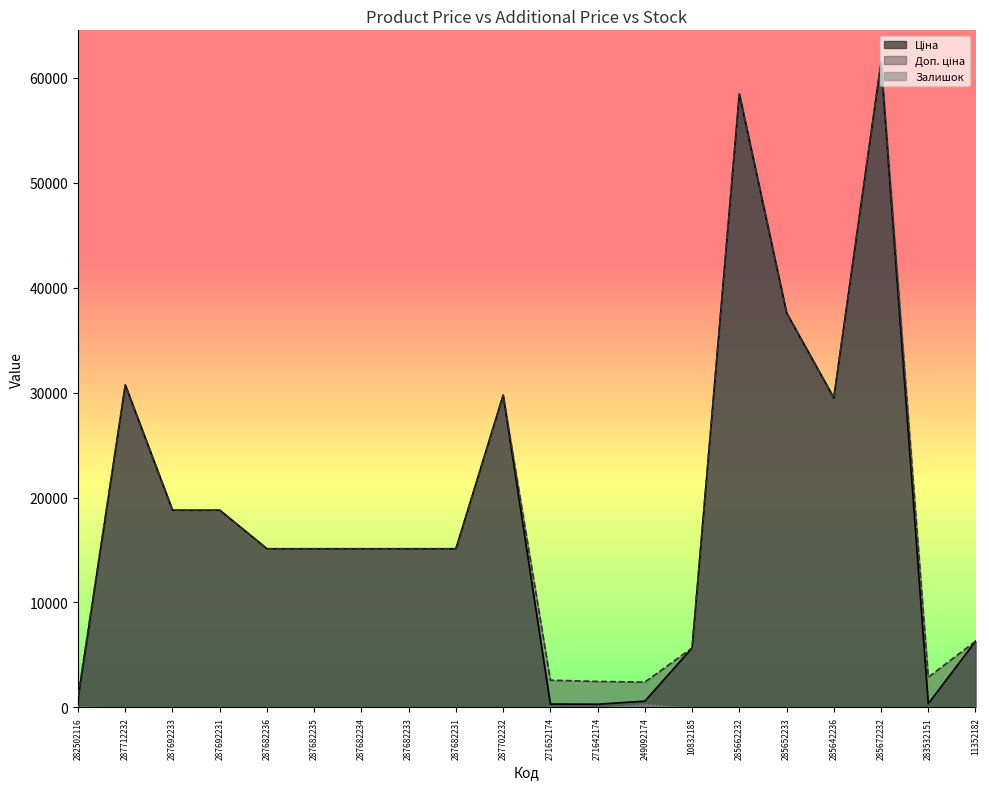

Does the chart display data point markers on the line(s)?

No